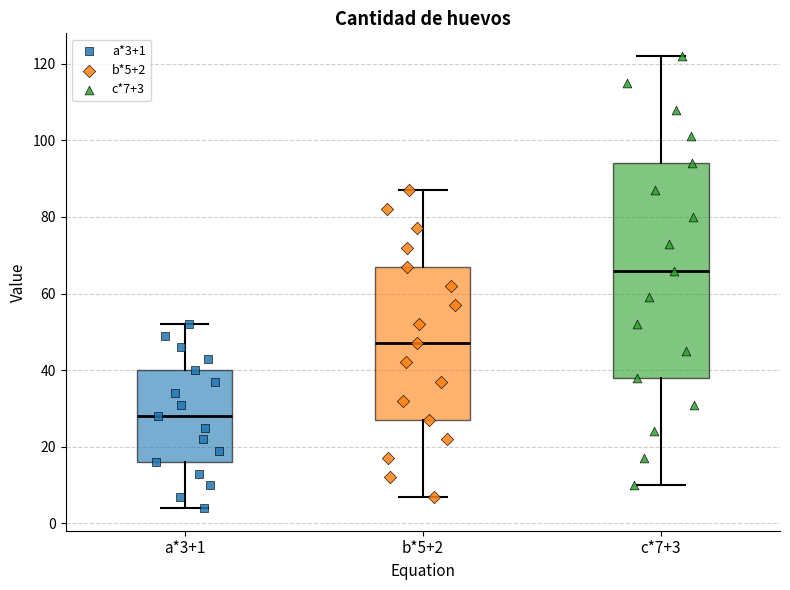

Which box's median line is the lowest?

a*3+1